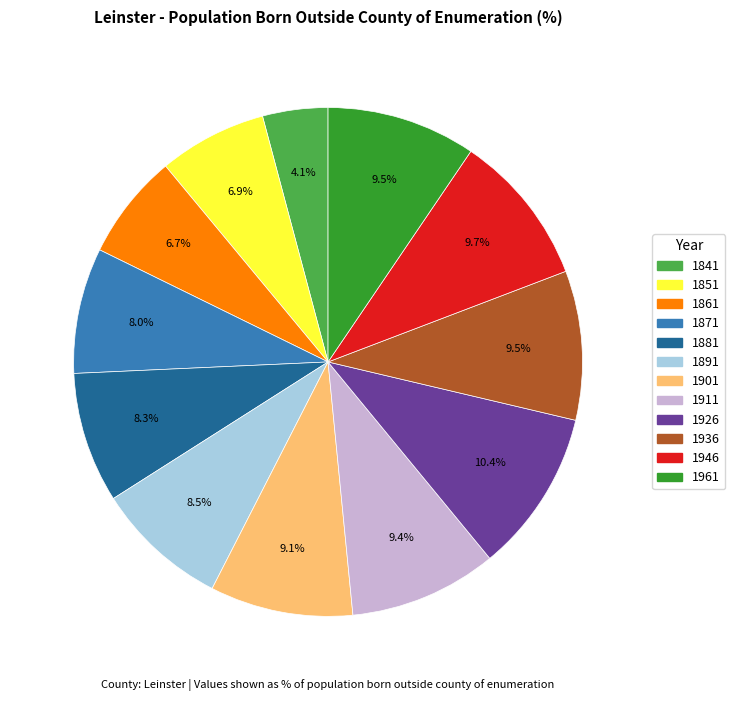

What percentage is the 1871 slice, to the nearest percent?

8%